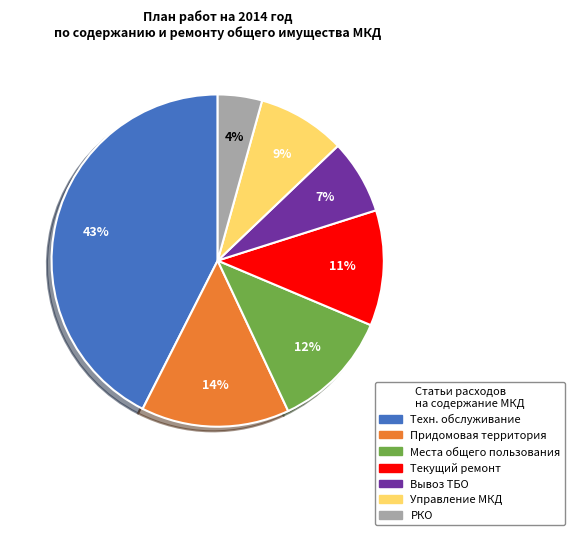

Is there any slice that represents more than half of the pie?

No